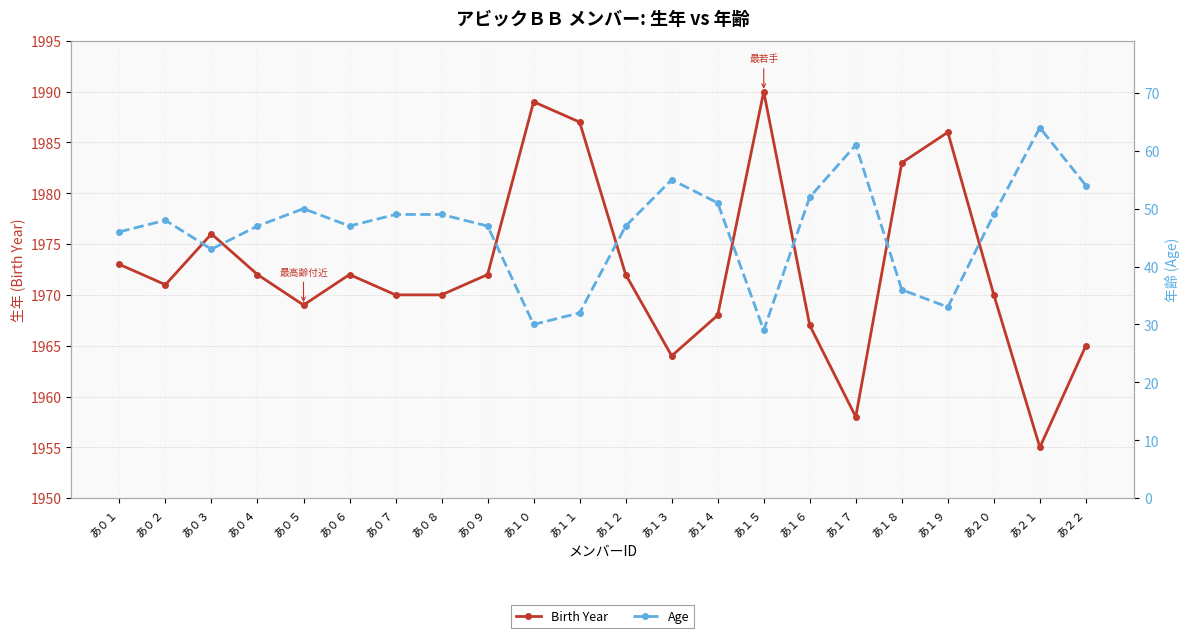

Reading left to right, extract all data points from this chart.

Birth Year: あ０１=1973	あ０２=1971	あ０３=1976	あ０４=1972	あ０５=1969	あ０６=1972	あ０７=1970	あ０８=1970	あ０９=1972	あ１０=1989	あ１１=1987	あ１２=1972	あ１３=1964	あ１４=1968	あ１５=1990	あ１６=1967	あ１７=1958	あ１８=1983	あ１９=1986	あ２０=1970	あ２１=1955	あ２２=1965
Age: あ０１=46	あ０２=48	あ０３=43	あ０４=47	あ０５=50	あ０６=47	あ０７=49	あ０８=49	あ０９=47	あ１０=30	あ１１=32	あ１２=47	あ１３=55	あ１４=51	あ１５=29	あ１６=52	あ１７=61	あ１８=36	あ１９=33	あ２０=49	あ２１=64	あ２２=54